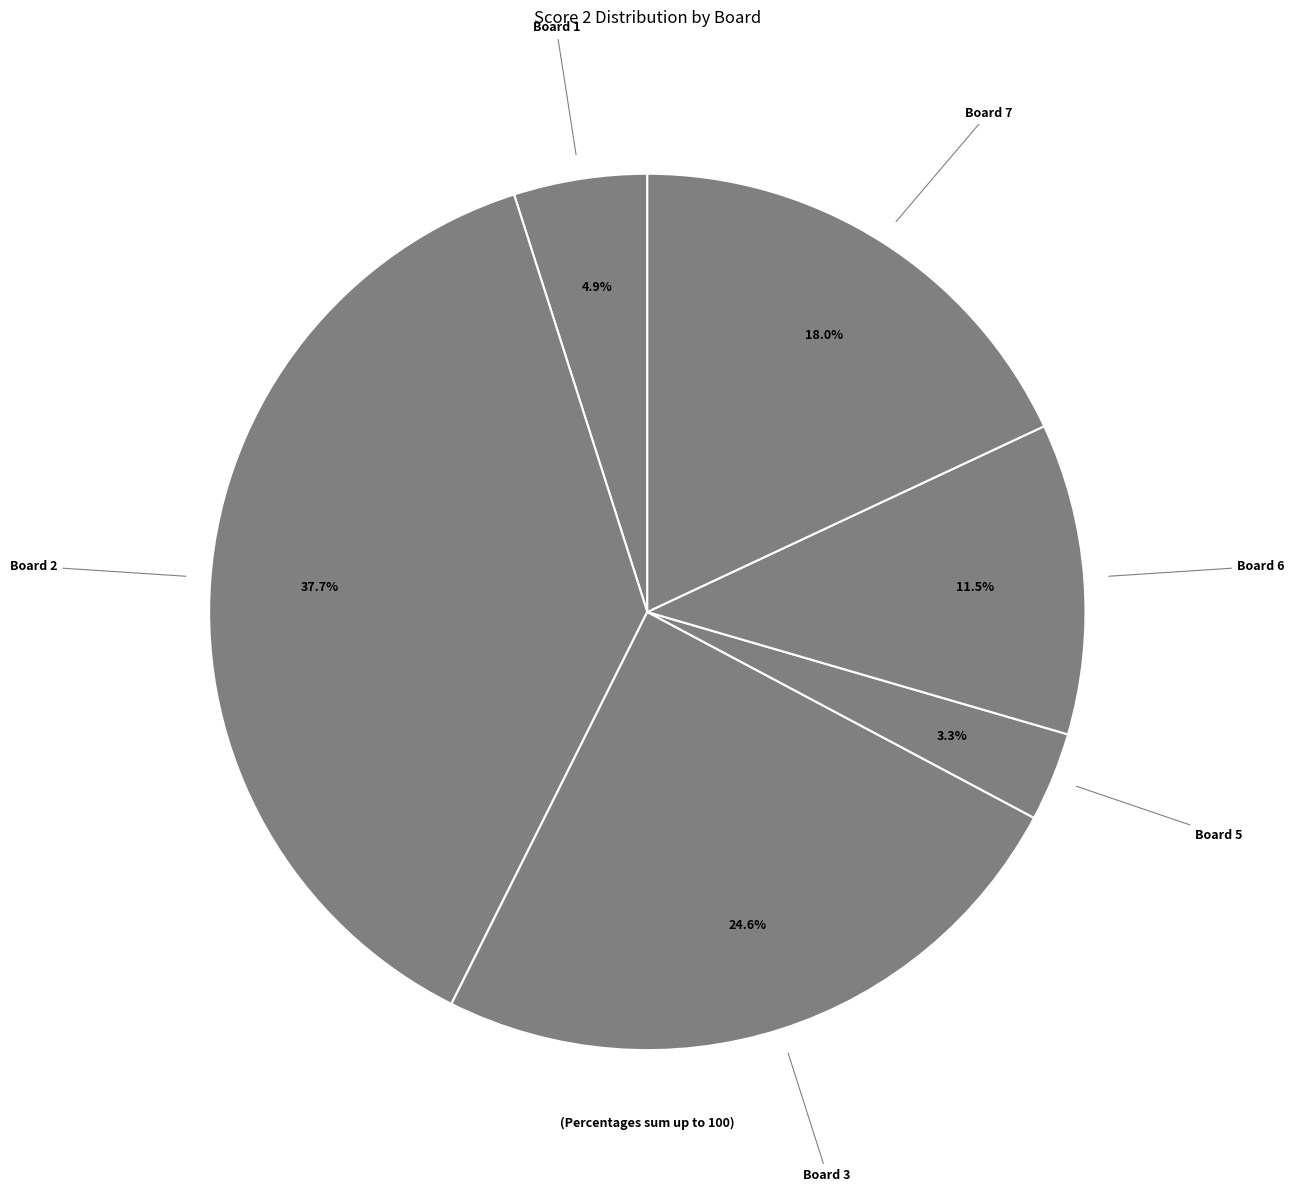

Does any single category account for the majority?

No